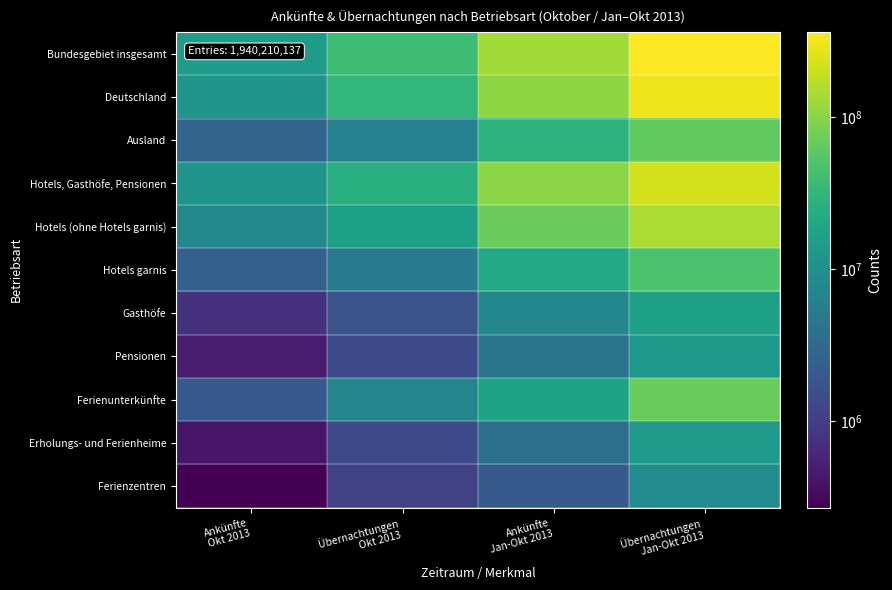

What is the spread (max minus min) of values at Übernachtungen
Okt 2013?

37244006